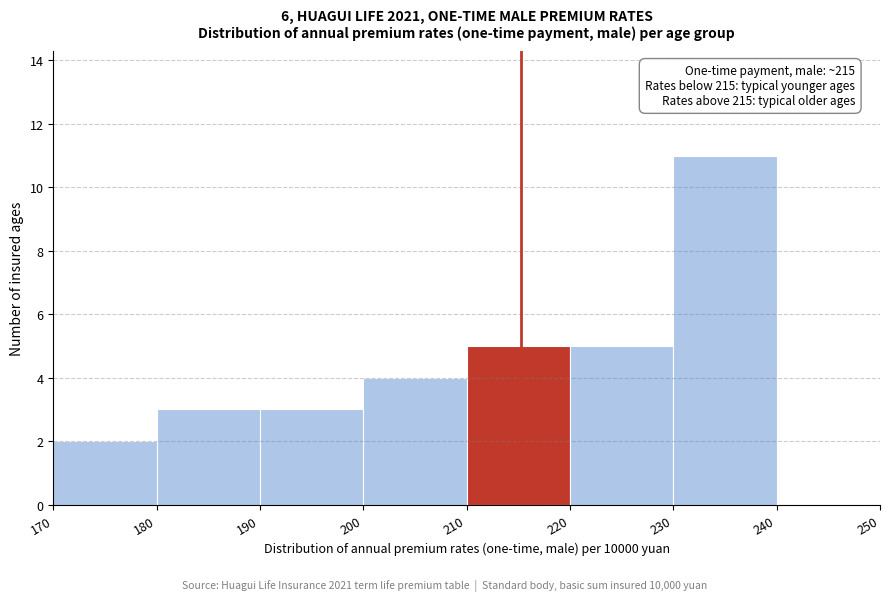

Which range on the x-axis has the tallest bar?

230 to 240